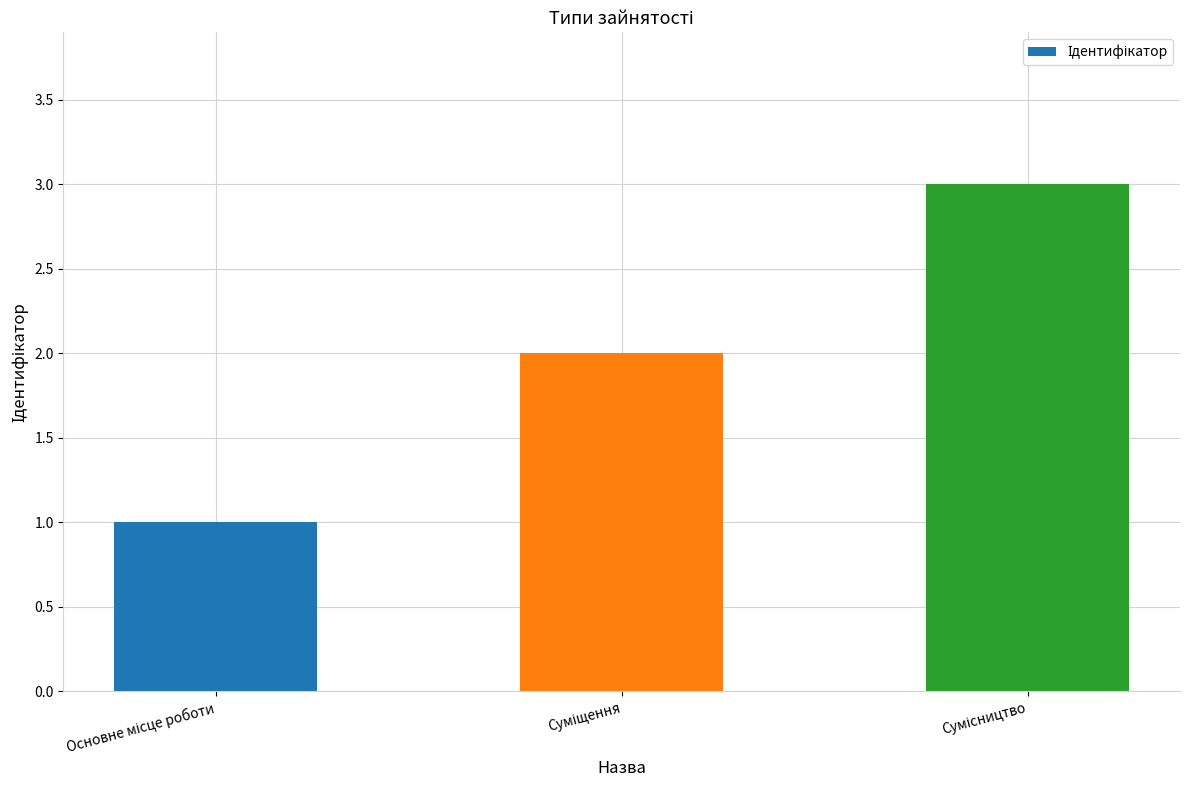

What is the sum of all values?

6